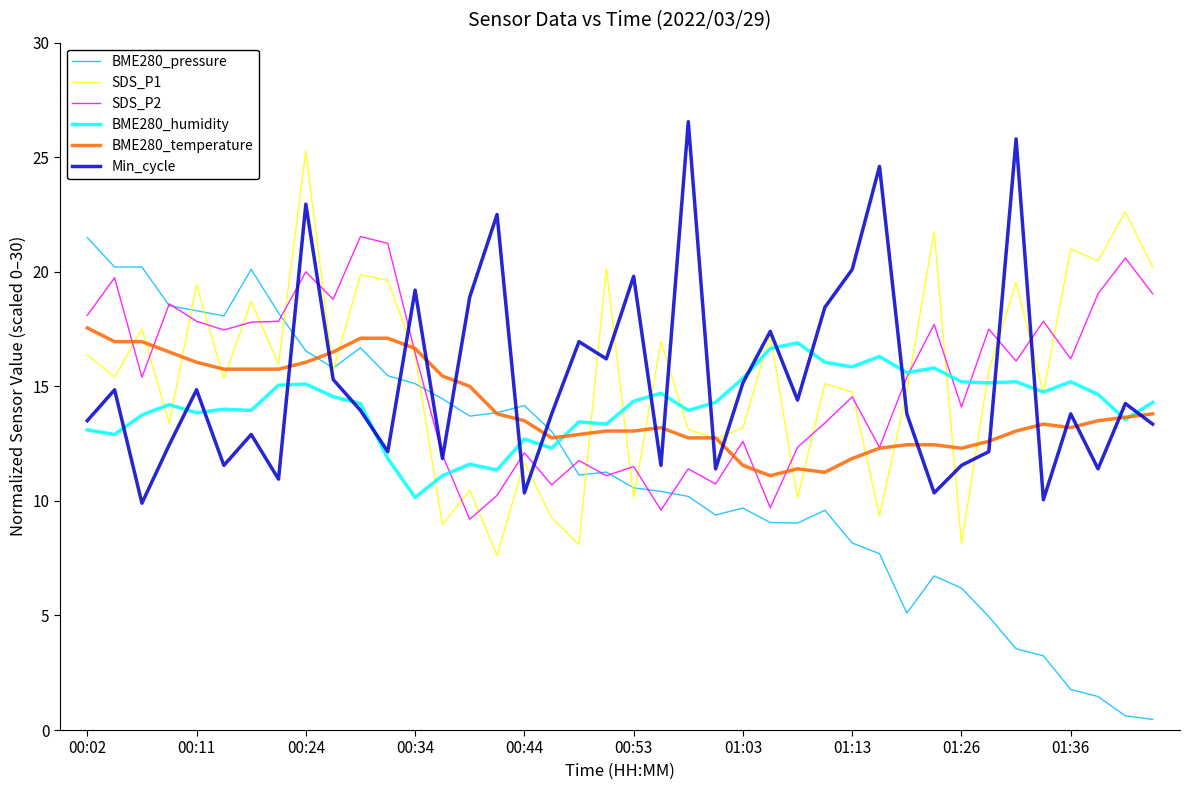

True or false: BME280_temperature and Min_cycle intersect in this chart.

True